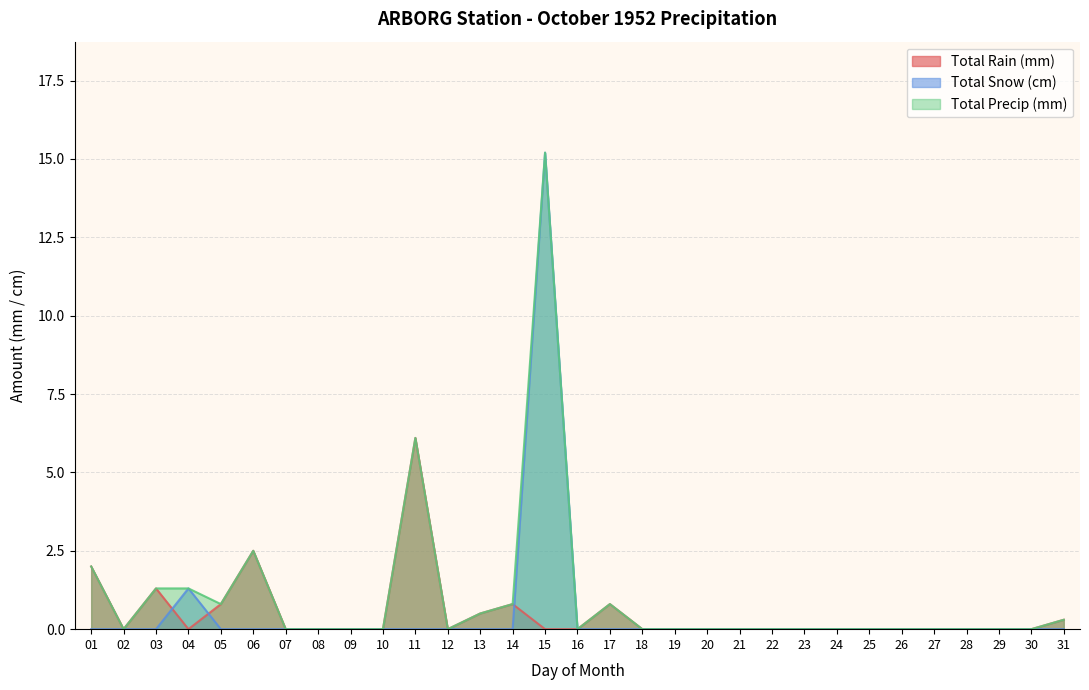

How many intersections are there between Total Snow (cm) and Total Rain (mm)?

3